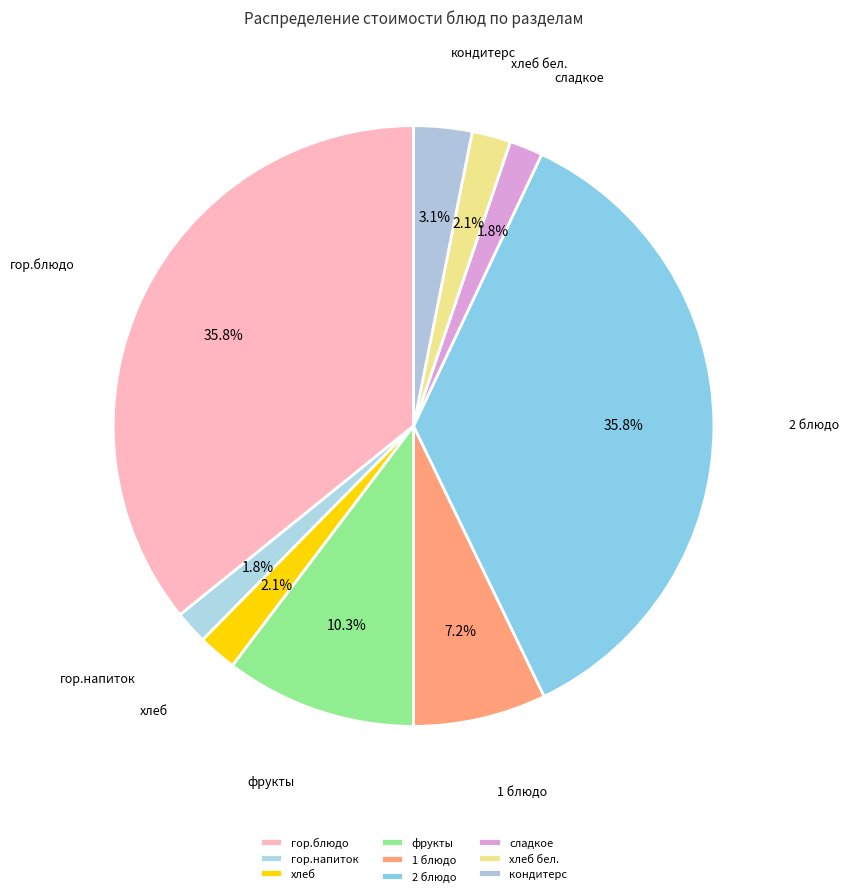

What portion of the pie excludes фрукты?

89.7%